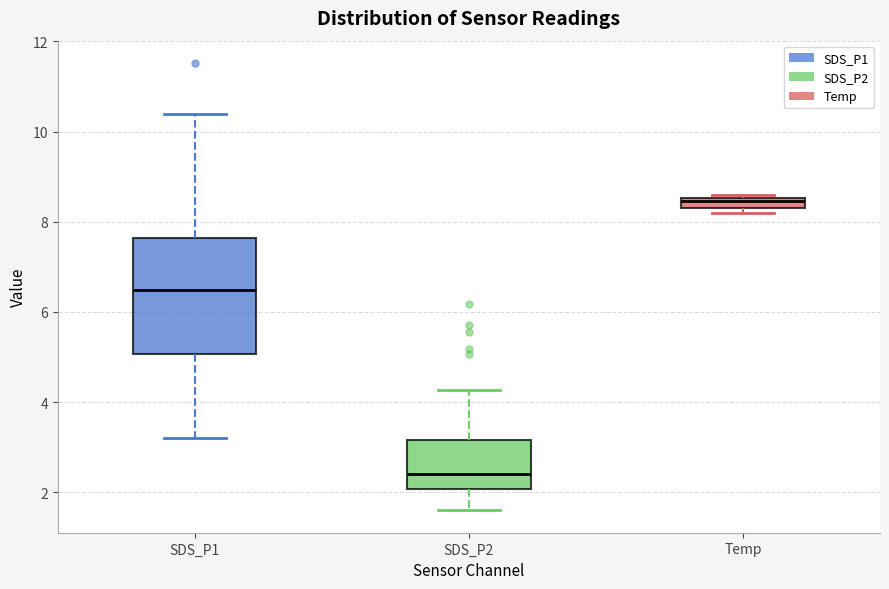

Where is the upper edge of the box for SDS_P2 on the y-axis? The values are not printed on the chart, so give them approximately, as read against the axis.

3.2